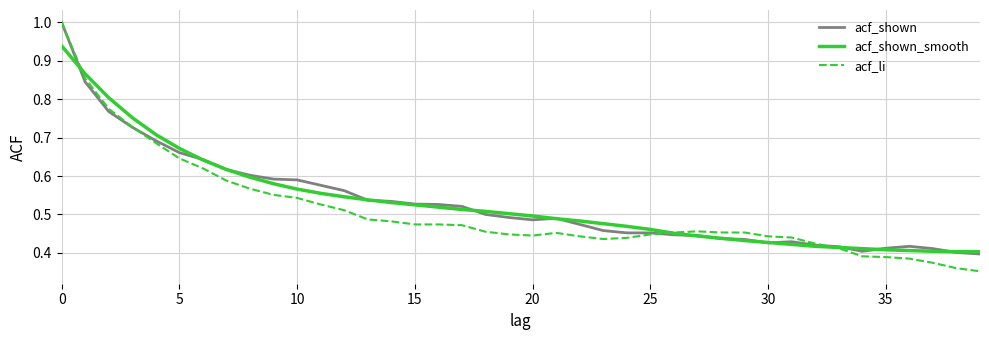

Which series ends up on top after the final intersection of acf_li and acf_shown?

acf_shown